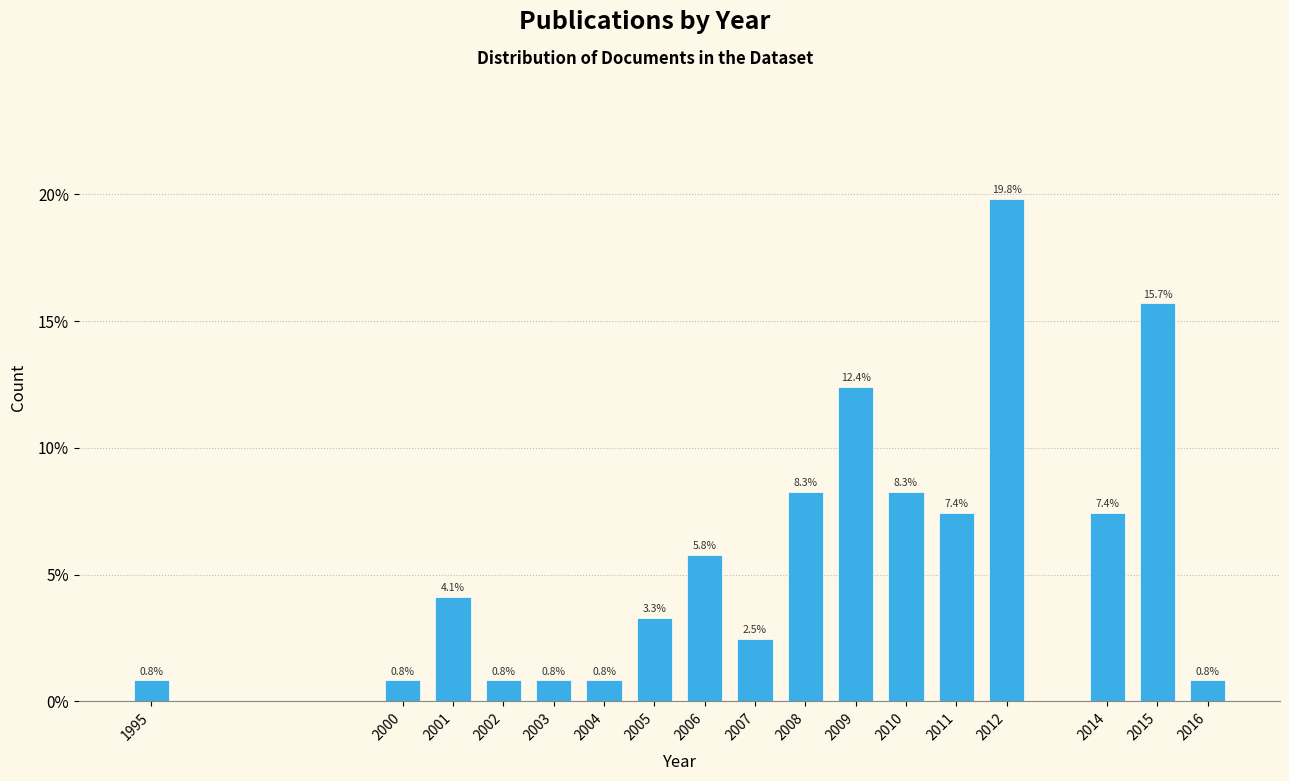

Reading left to right, extract all data points from this chart.

1995=0.8	2000=0.8	2001=4.1	2002=0.8	2003=0.8	2004=0.8	2005=3.3	2006=5.8	2007=2.5	2008=8.3	2009=12.4	2010=8.3	2011=7.4	2012=19.8	2014=7.4	2015=15.7	2016=0.8